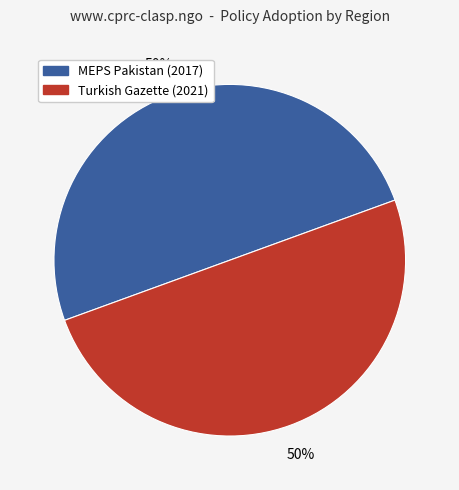

To the nearest percent, what is the average slice percentage?

50%